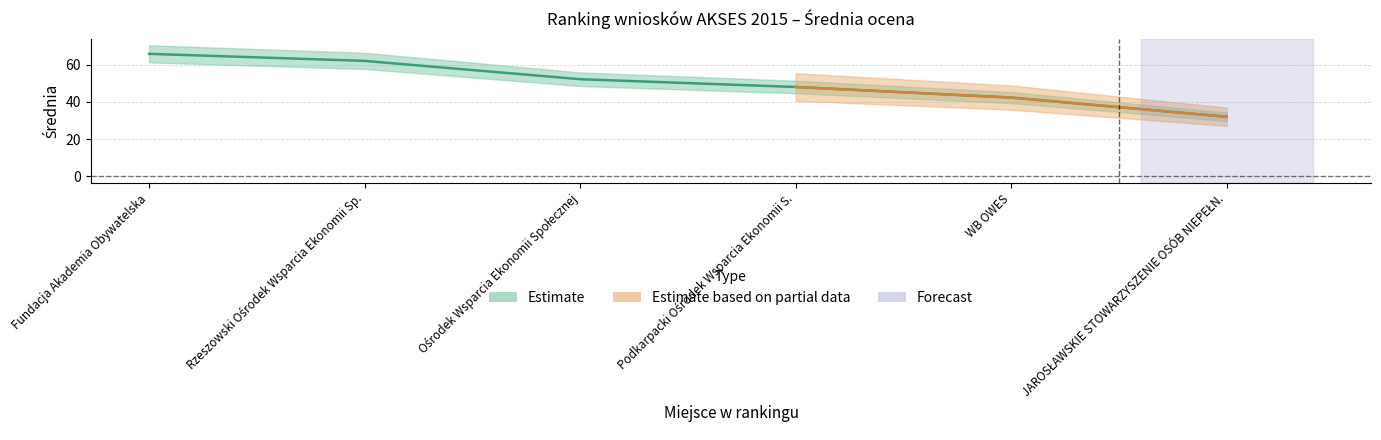

The chart shows a value of 17.6 at JAROSŁAWSKIE STOWARZYSZENIE OSÓB NIEPEŁN.. True or false?

False